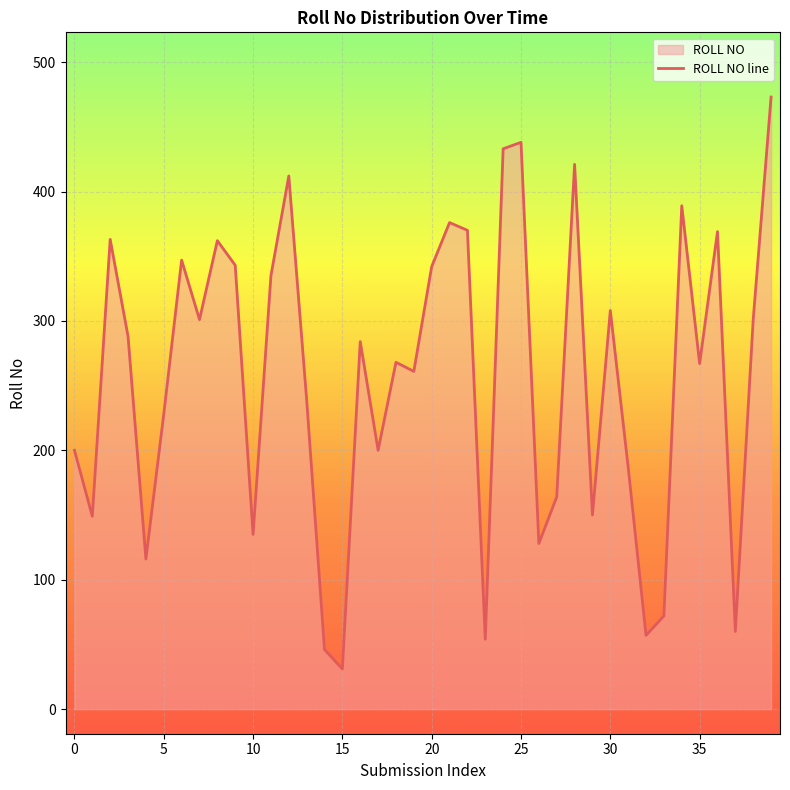

Which category has the lowest value across all series?

15